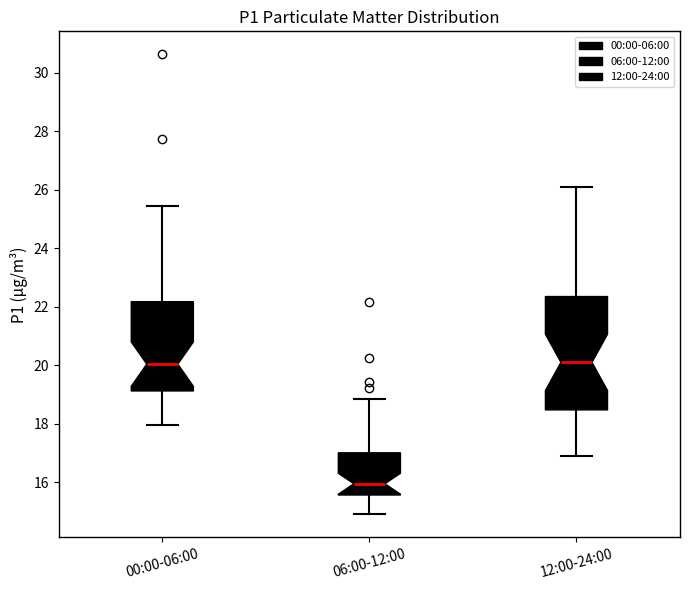

Reading left to right, transcribe this box plot: for each box, give where its median line is, the range the box spans, and where its two whiskers end, as read against the y-axis. The values are not printed on the chart, so give them approximately, as read against the axis.

00:00-06:00: median 20.0, box 19.2 to 22.2, whiskers 18.0 to 25.4
06:00-12:00: median 16.0, box 15.6 to 17.0, whiskers 15.0 to 18.8
12:00-24:00: median 20.2, box 18.4 to 22.4, whiskers 17.0 to 26.2